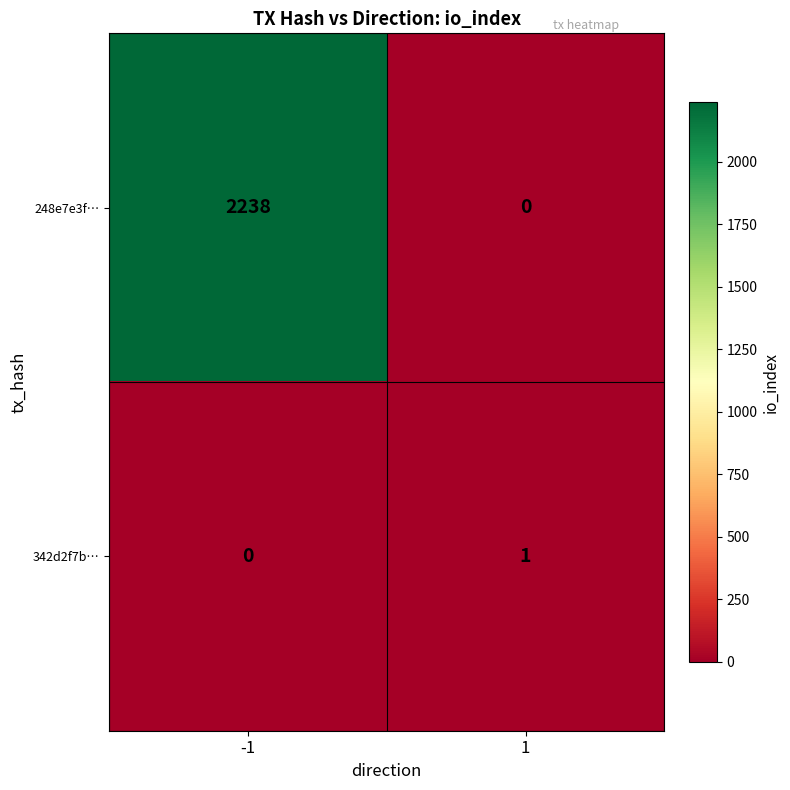

What is the spread (max minus min) of values at -1?

2238